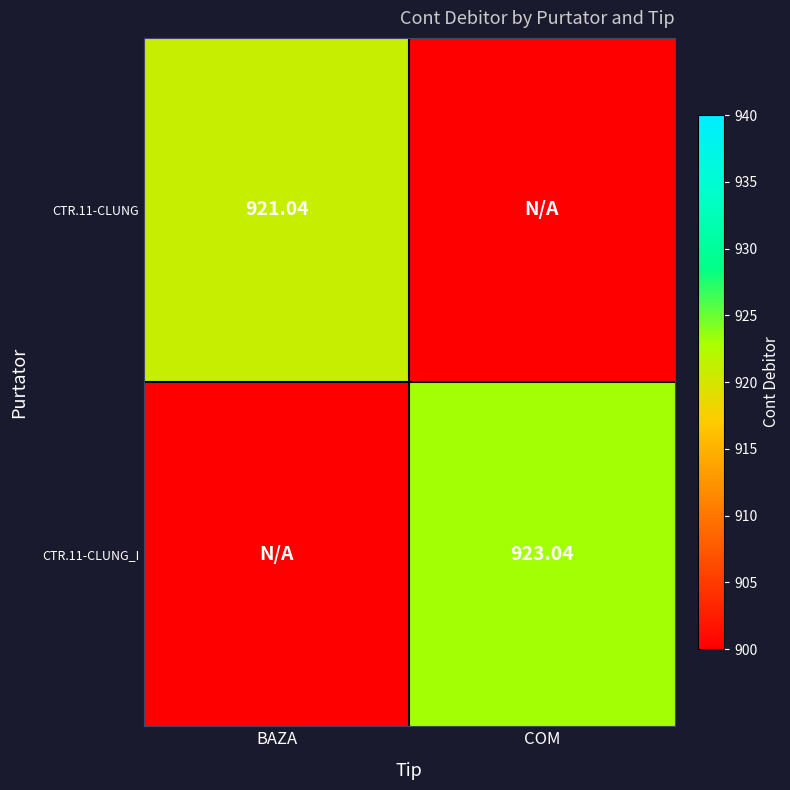

Which category has the highest value across all series?

COM